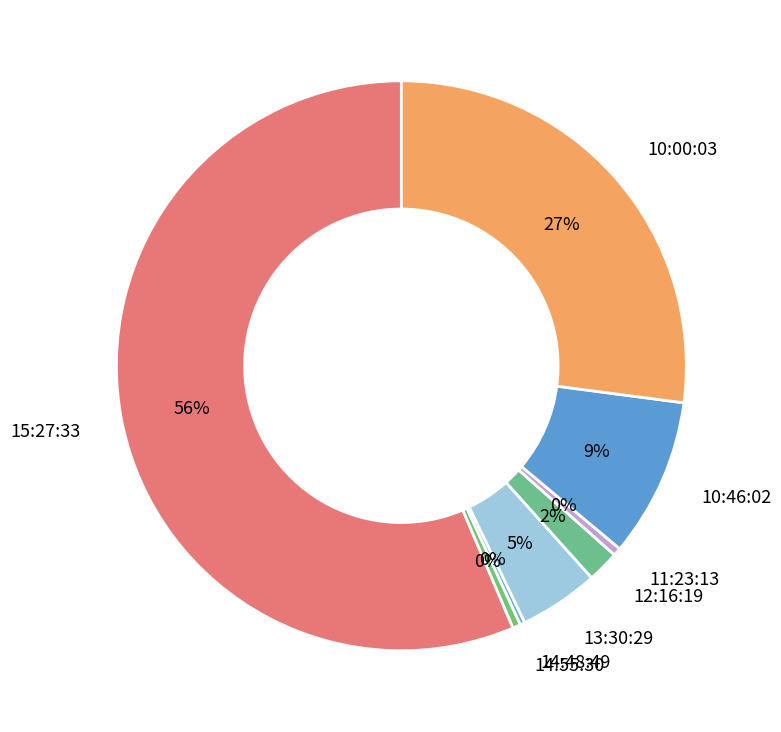

Does 15:27:33 represent more than half of the total?

Yes